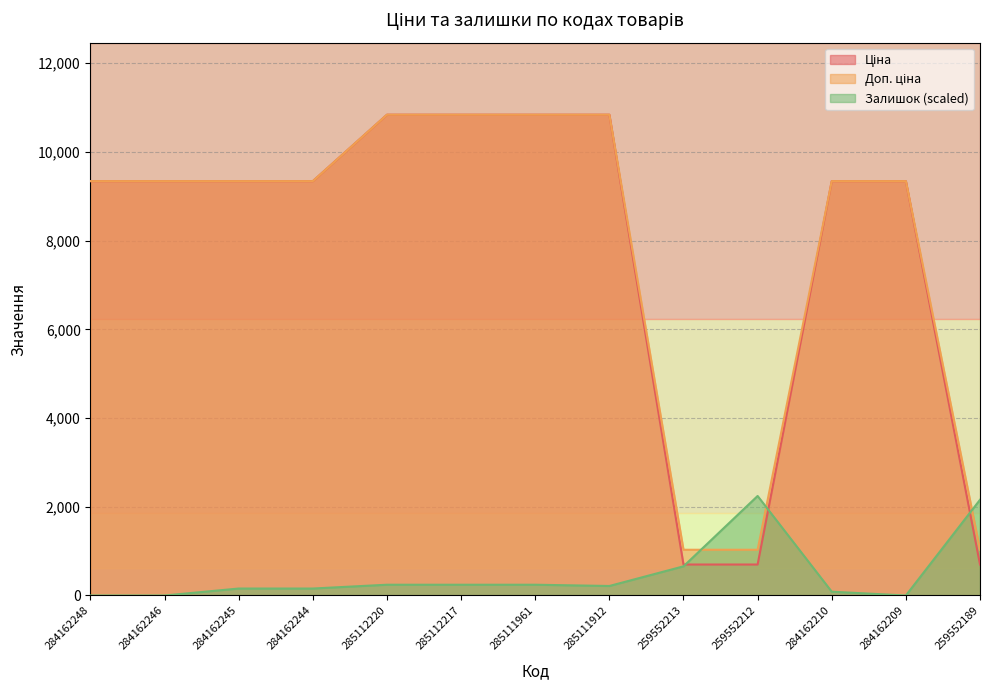

Does the chart display data point markers on the line(s)?

No